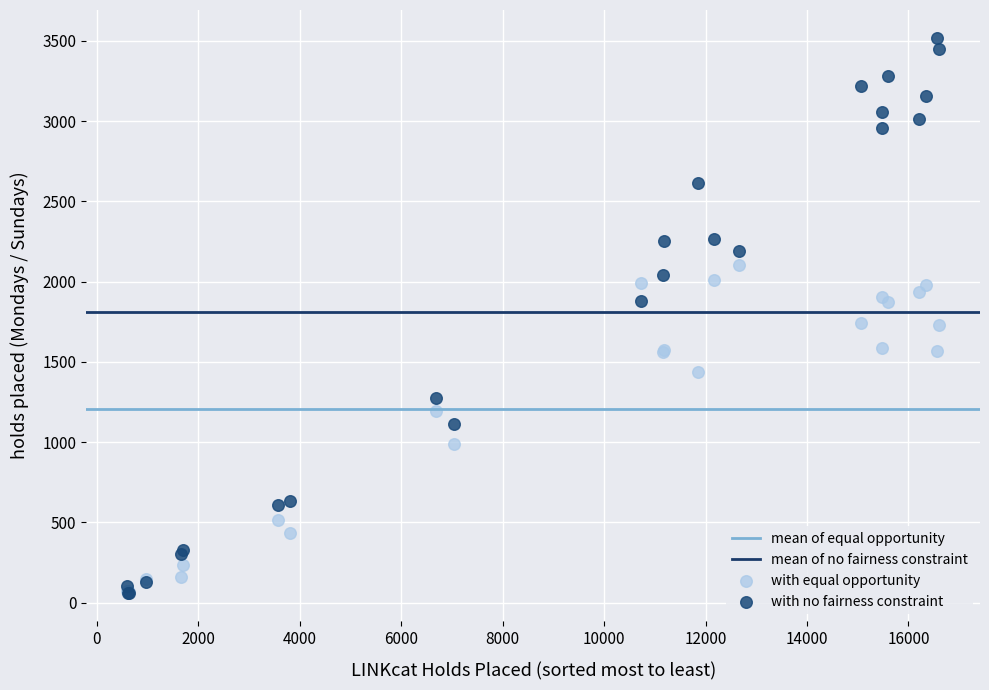

Which series contains the highest Y value?

with no fairness constraint